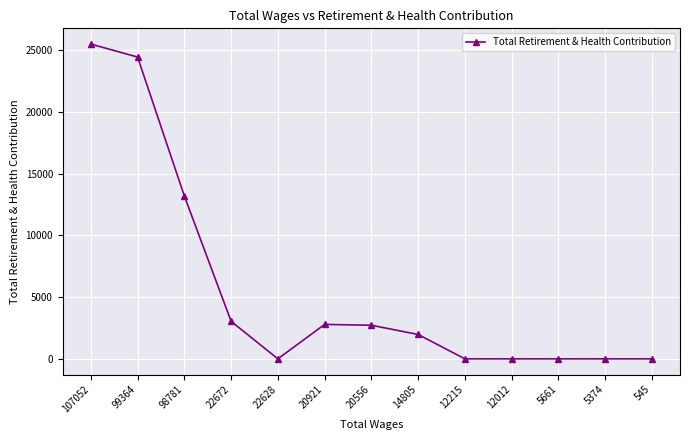

What is the change in value from 20556 to 545?

-2721